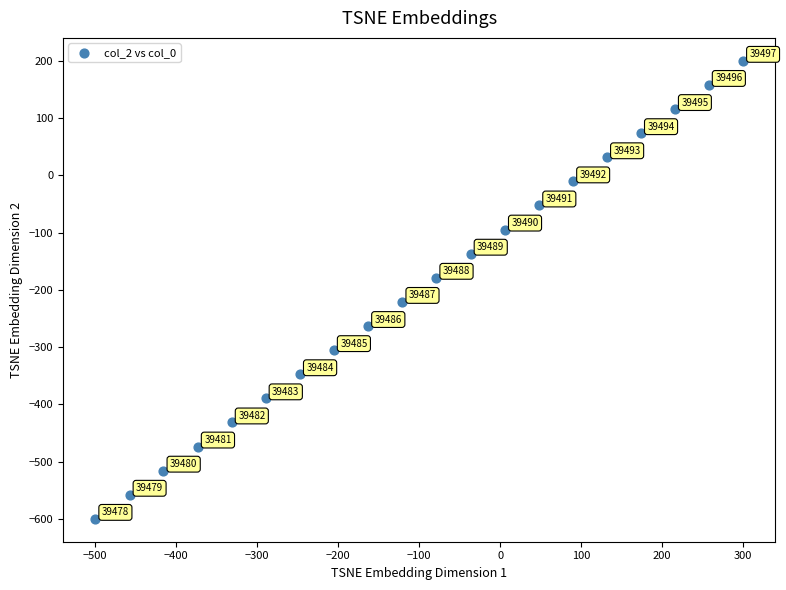

What Y value in the scatter plot is closest to -200?

-178.9